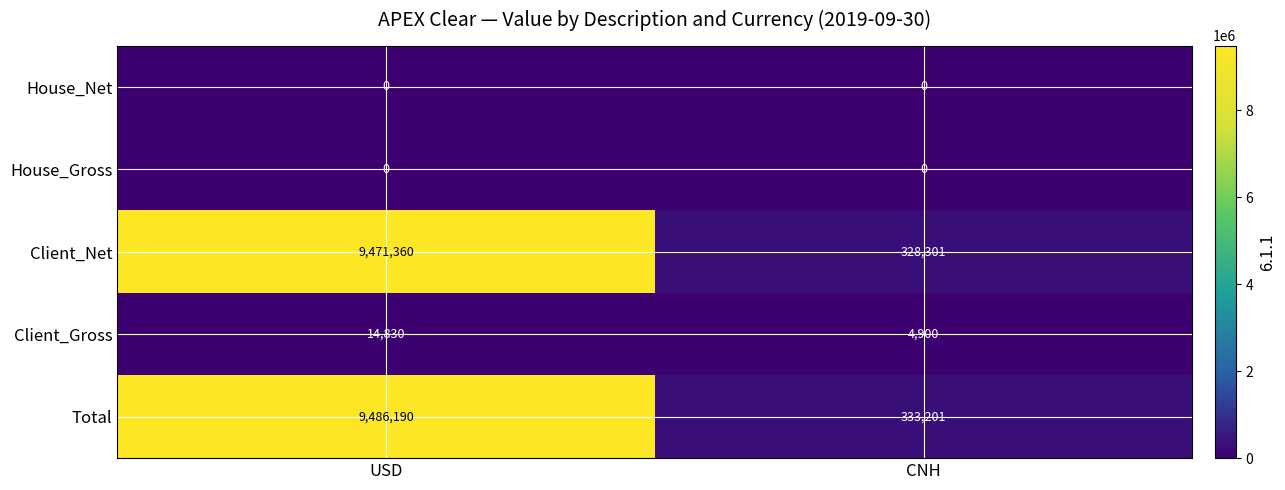

Reading left to right, extract all data points from this chart.

House_Net: USD=0	CNH=0
House_Gross: USD=0	CNH=0
Client_Net: USD=9471360	CNH=328301
Client_Gross: USD=14830	CNH=4900
Total: USD=9486190	CNH=333201